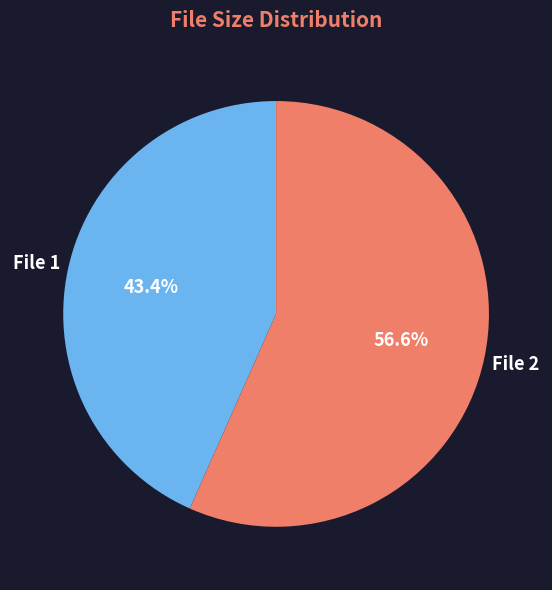

Is there a majority slice in this chart?

Yes